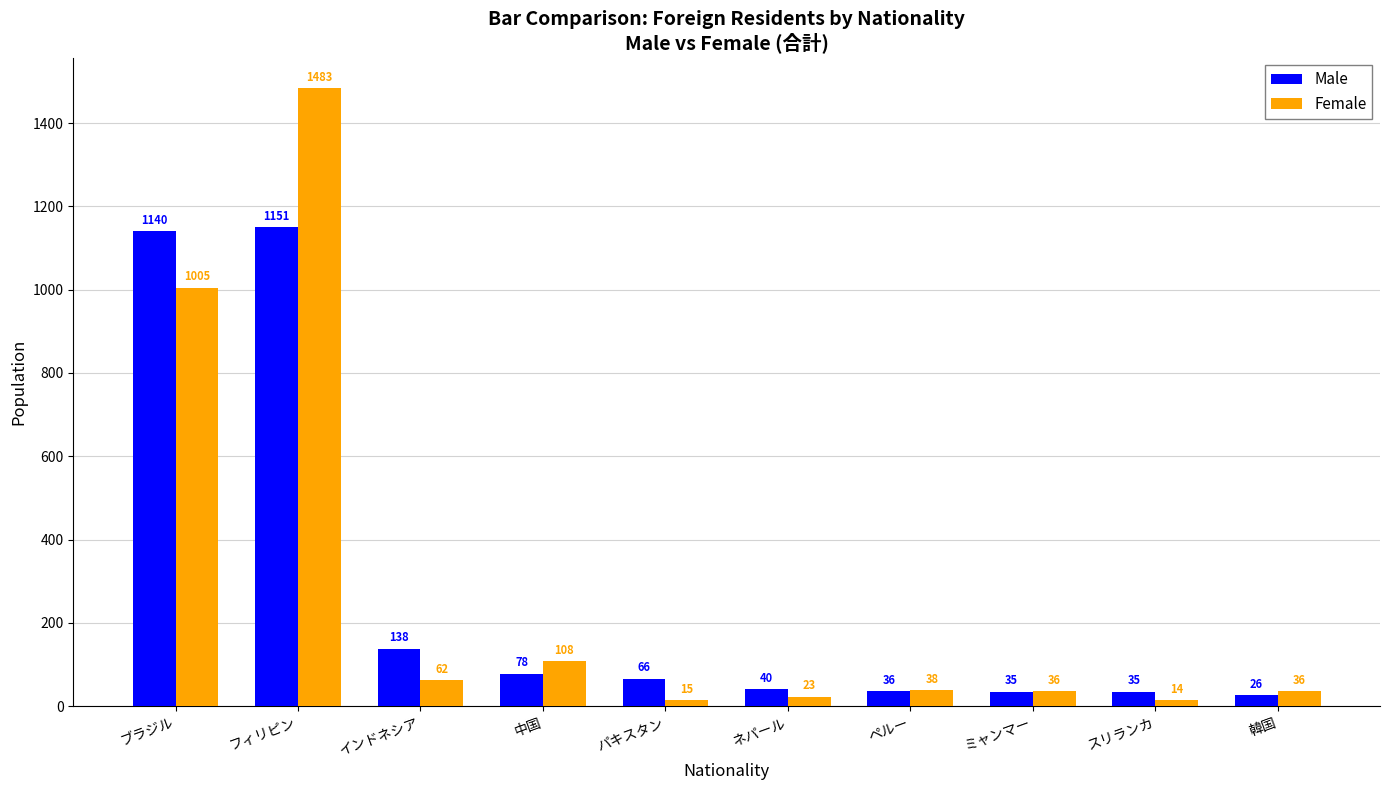

True or false: Female has a value of 23 at ネパール.

True